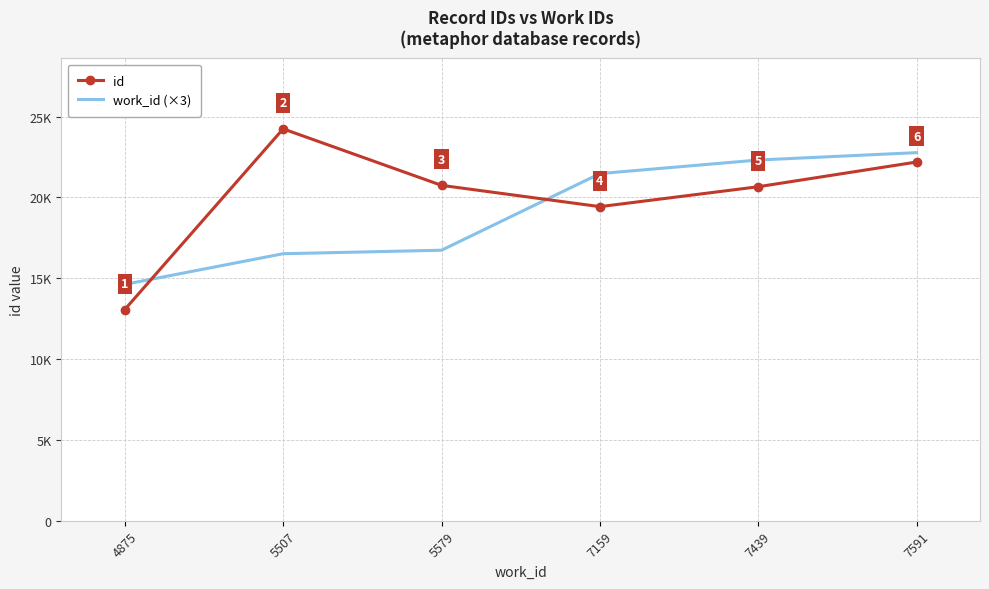

At how many categories does at least one series exceed 21210?

4